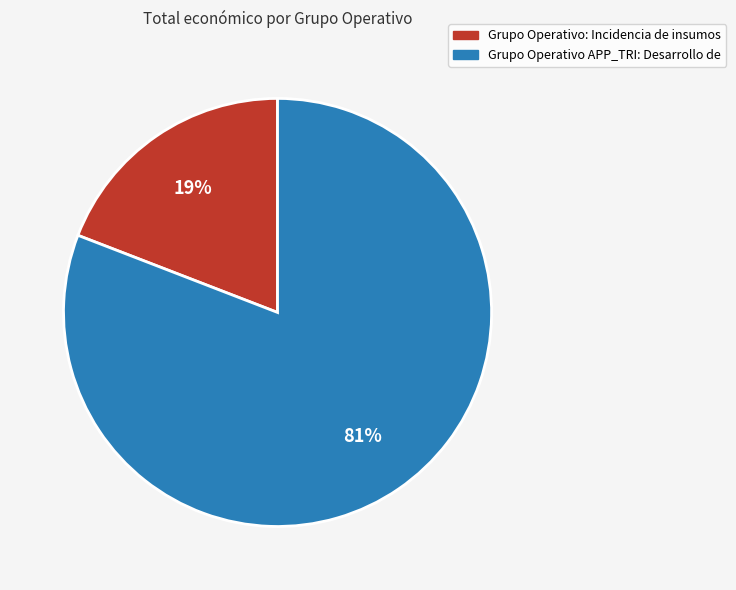

Is it true that Grupo Operativo APP_TRI: Desarrollo de is 70% of the pie?

False